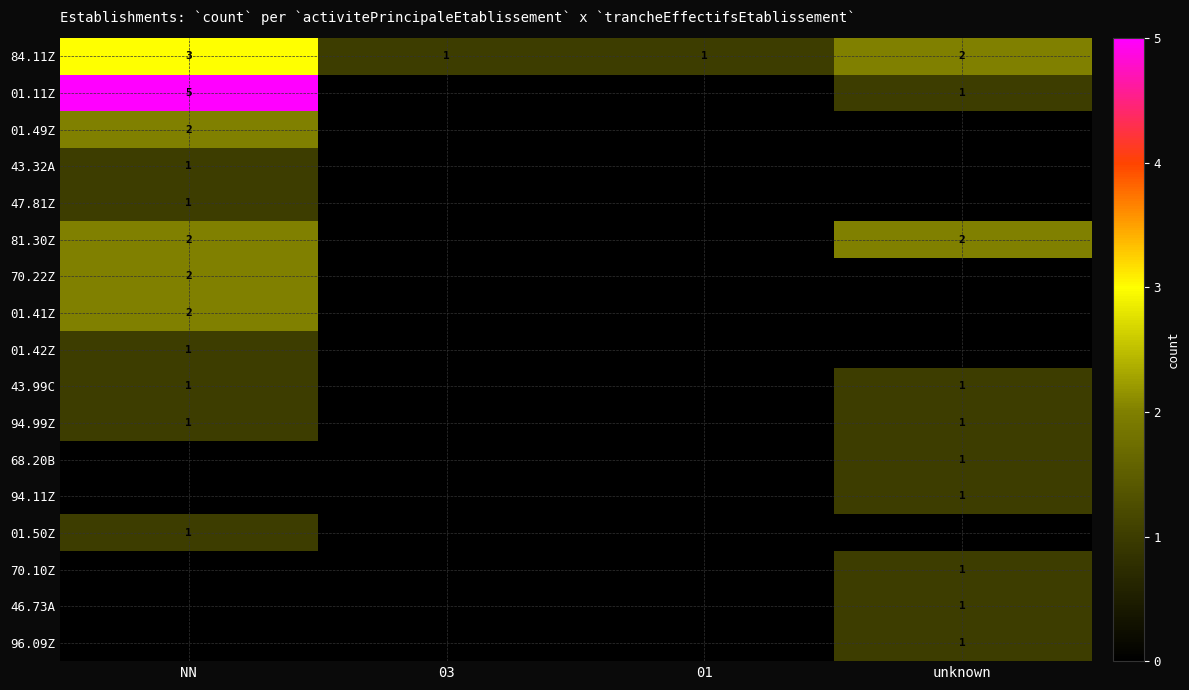

What is the sum of all 84.11Z values?

7